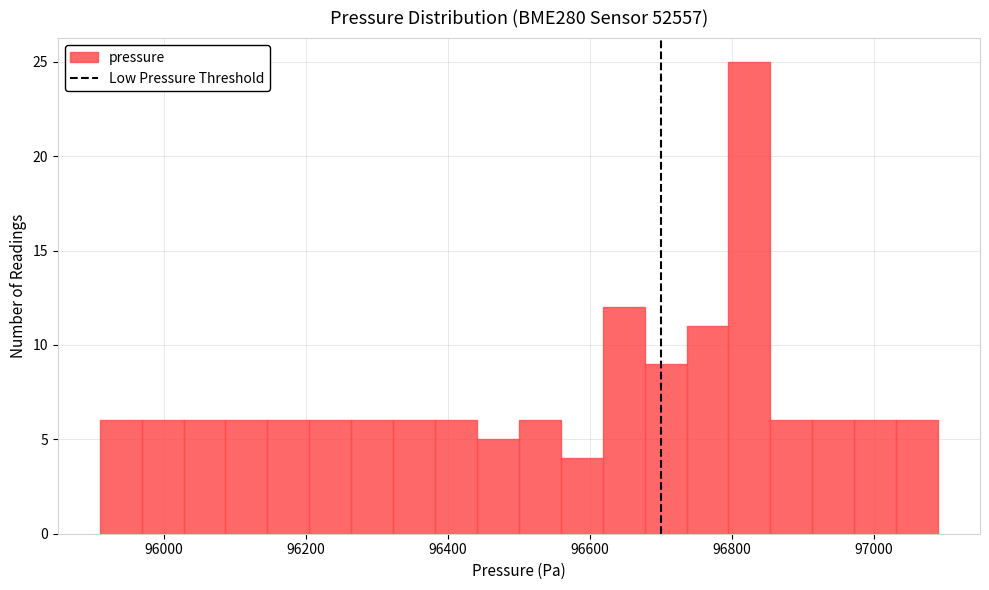

Around what value on the x-axis is the tallest bar? Give the approximate position of its centre, as read against the axis.

96820